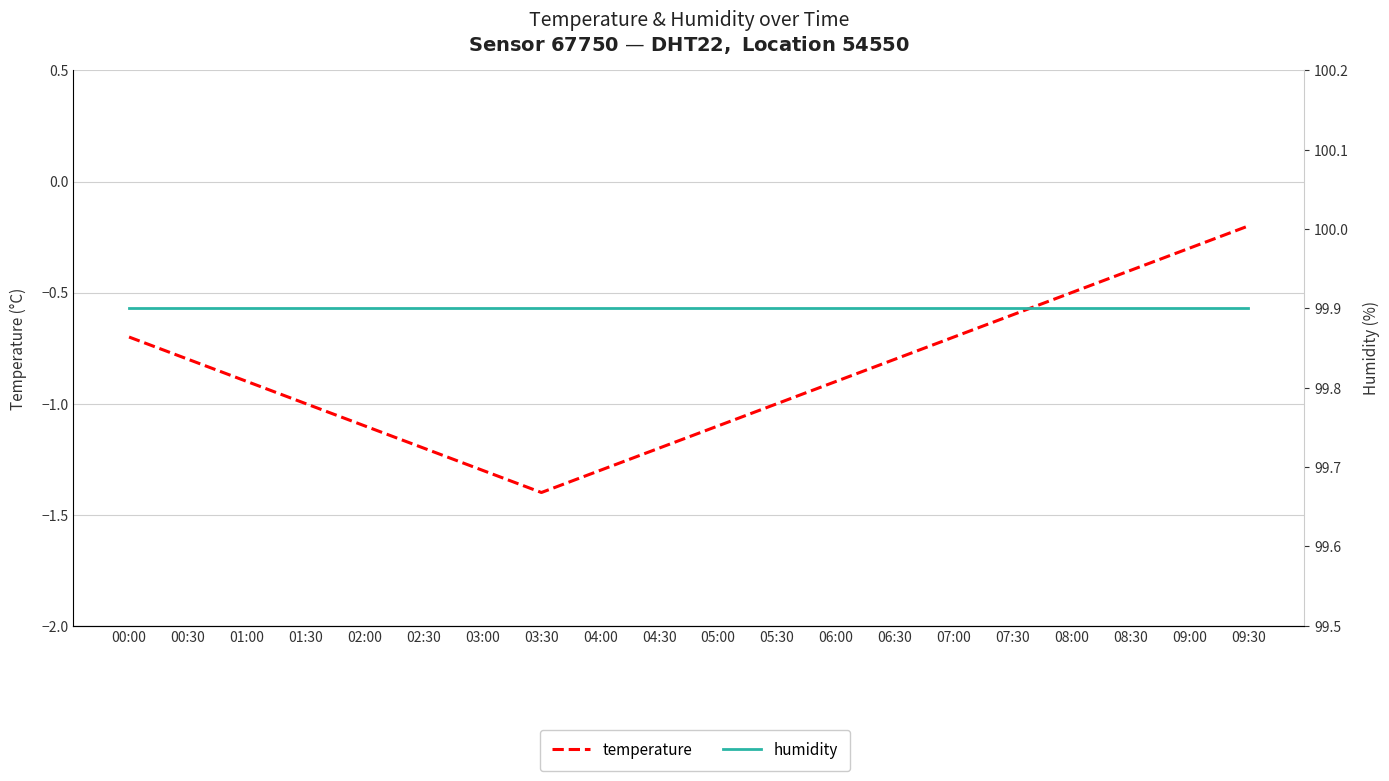

What position from the right is 06:00?

8